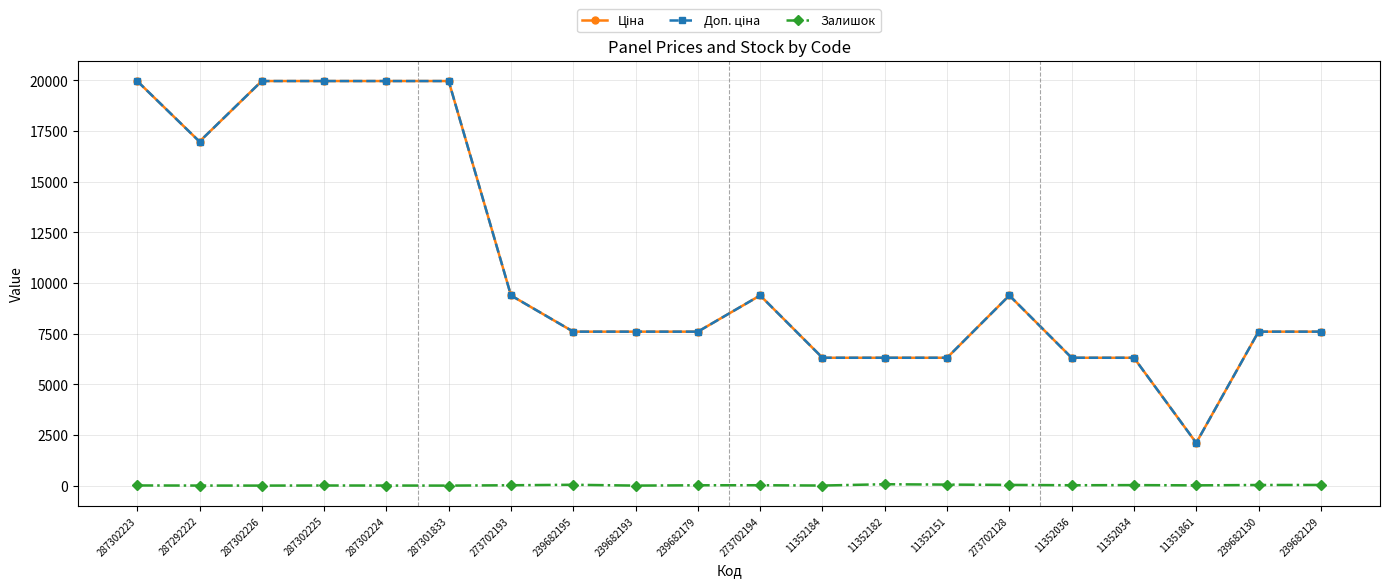

What is the maximum value shown in the chart?

19964.2